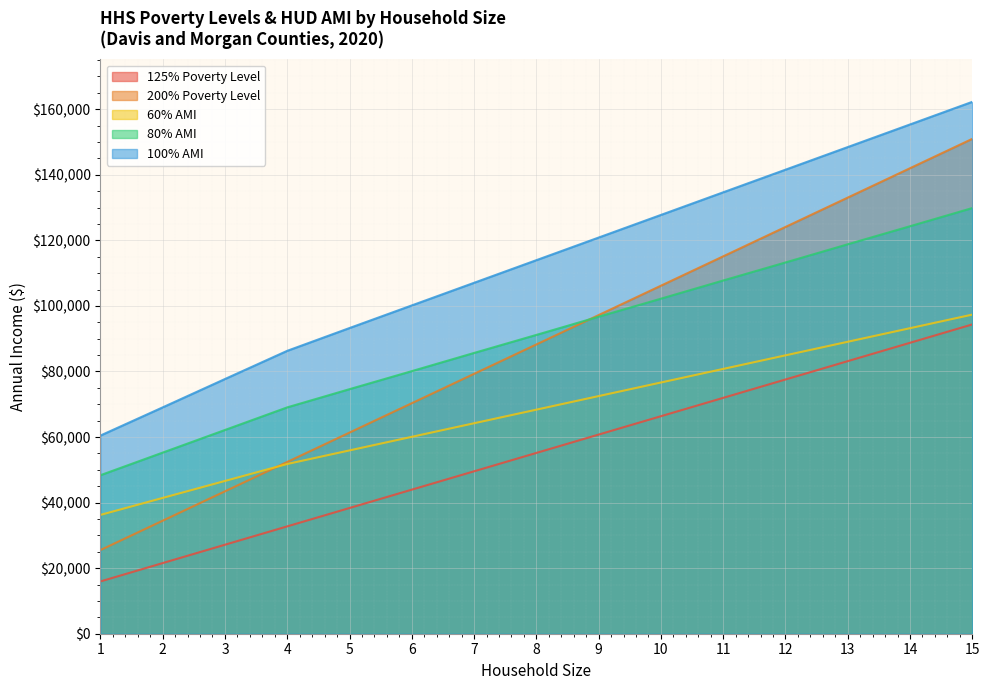

True or false: 60% AMI and 80% AMI cross at least once.

False